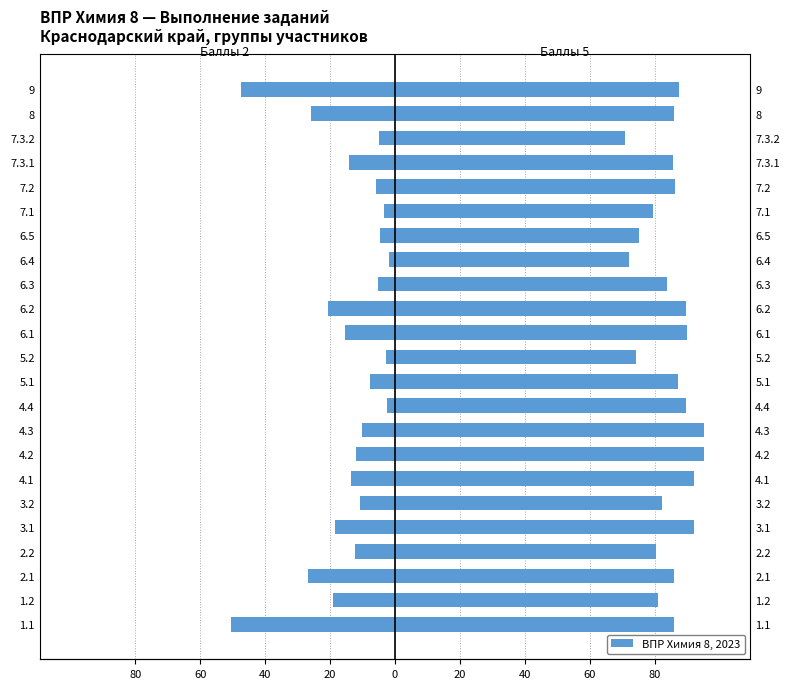

Read the Баллы 2 value at 7.3.2.

-5.0